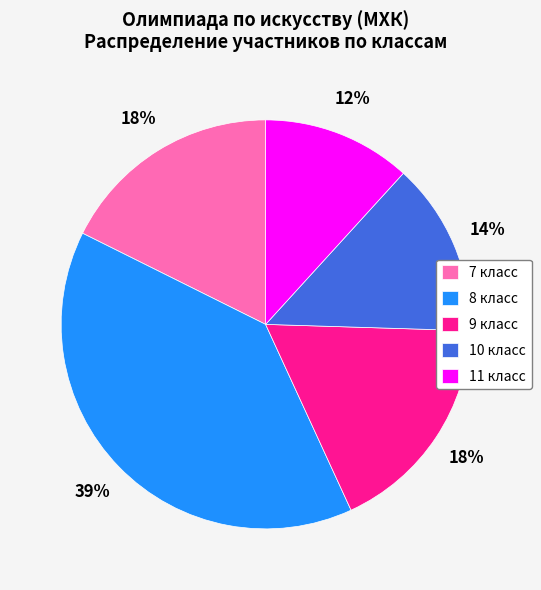

Is there any slice that represents more than half of the pie?

No